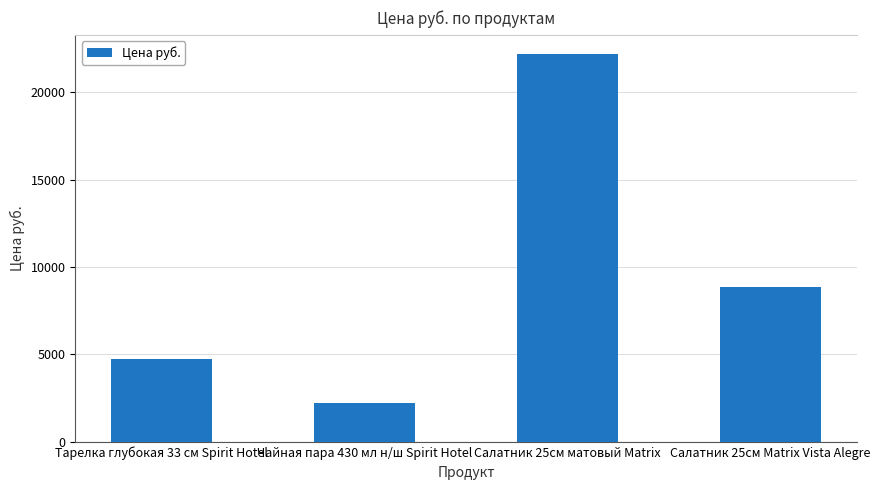

Reading left to right, list all the values displayed in this chart.

4725	2205	22170	8882